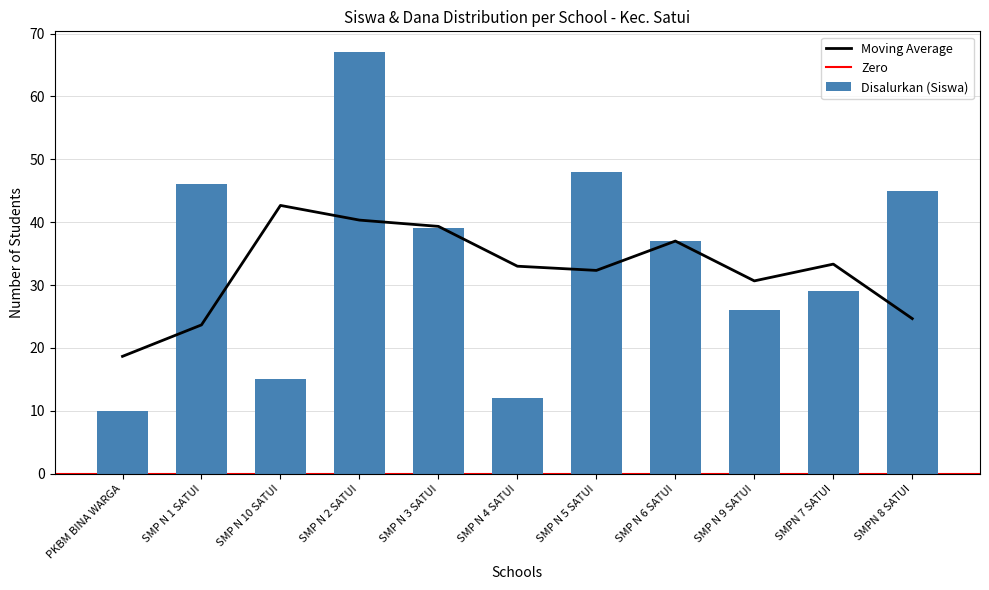

Is it true that Disalurkan (Siswa) equals 67 at SMP N 3 SATUI?

False